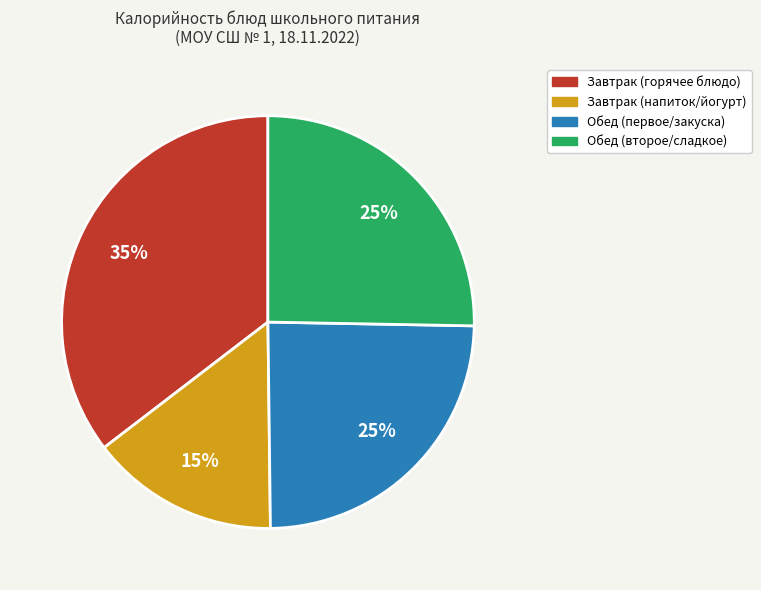

How many segments does this pie chart have?

4